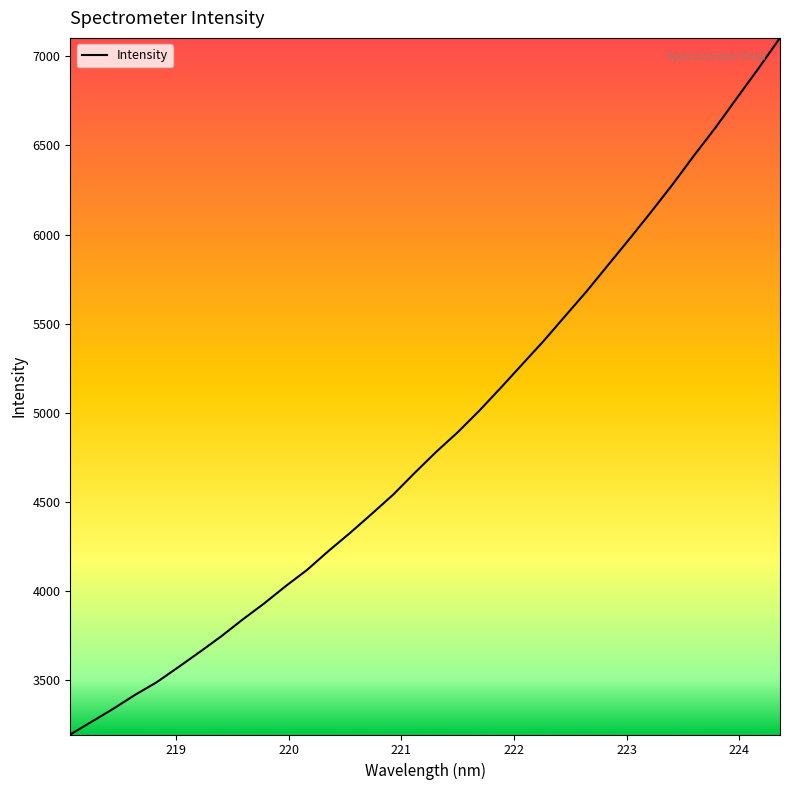

What is the smallest value displayed?

3194.2